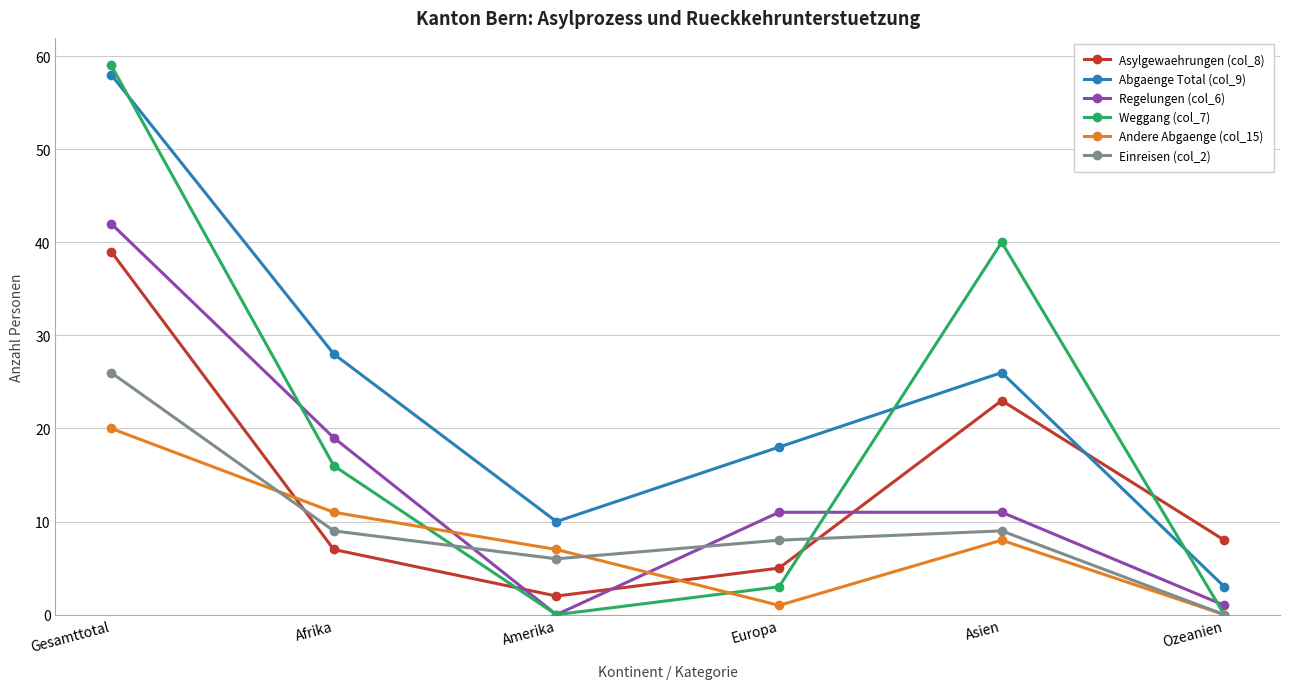

Reading left to right, list all the values displayed in this chart.

Asylgewaehrungen (col_8): 39	7	2	5	23	8
Abgaenge Total (col_9): 58	28	10	18	26	3
Regelungen (col_6): 42	19	0	11	11	1
Weggang (col_7): 59	16	0	3	40	0
Andere Abgaenge (col_15): 20	11	7	1	8	0
Einreisen (col_2): 26	9	6	8	9	0